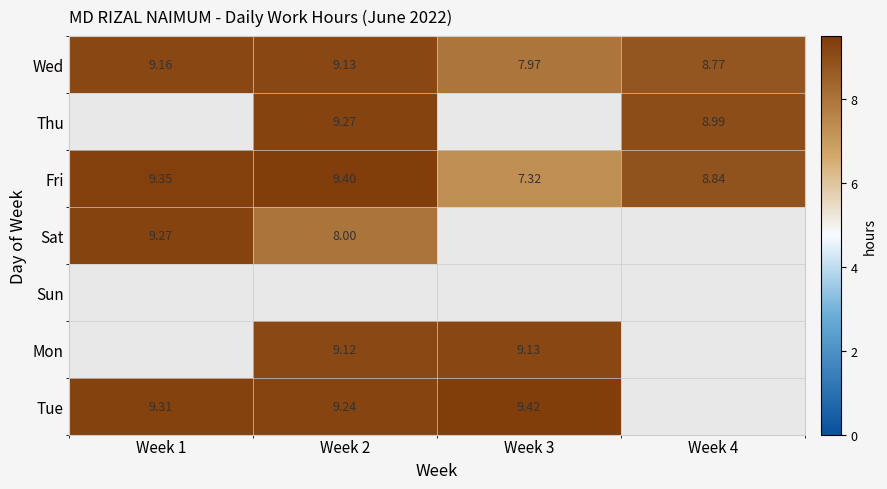

Which series changed the most between Week 1 and Week 2?

Sat